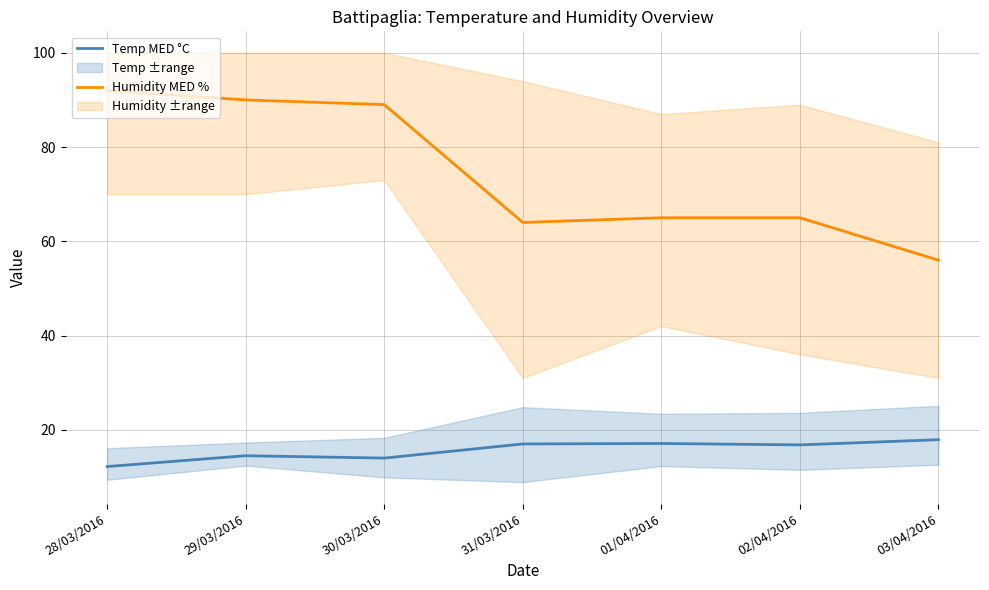

Reading left to right, extract all data points from this chart.

Temp MED °C: 28/03/2016=12.2	29/03/2016=14.5	30/03/2016=14.0	31/03/2016=17.0	01/04/2016=17.1	02/04/2016=16.8	03/04/2016=17.9
Humidity MED %: 28/03/2016=92.0	29/03/2016=90.0	30/03/2016=89.0	31/03/2016=64.0	01/04/2016=65.0	02/04/2016=65.0	03/04/2016=56.0